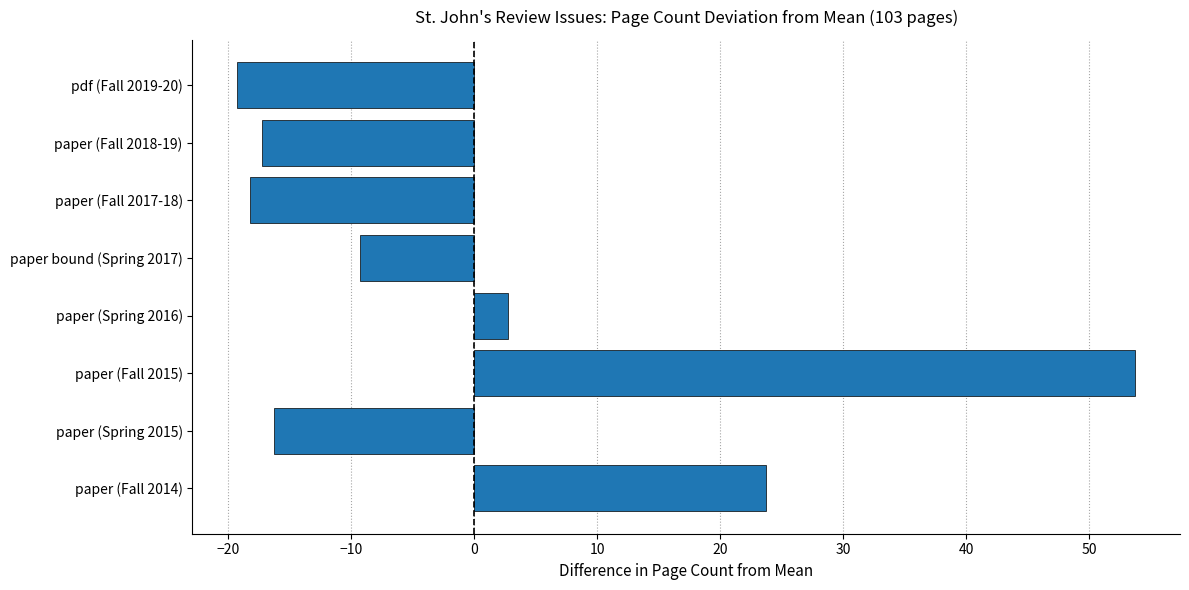

Is it true that the value at paper (Spring 2015) is -29.0?

False